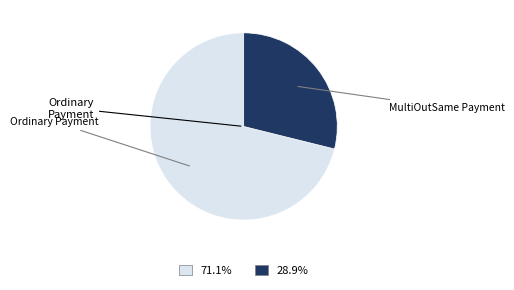

Count the number of slices in the pie.

2